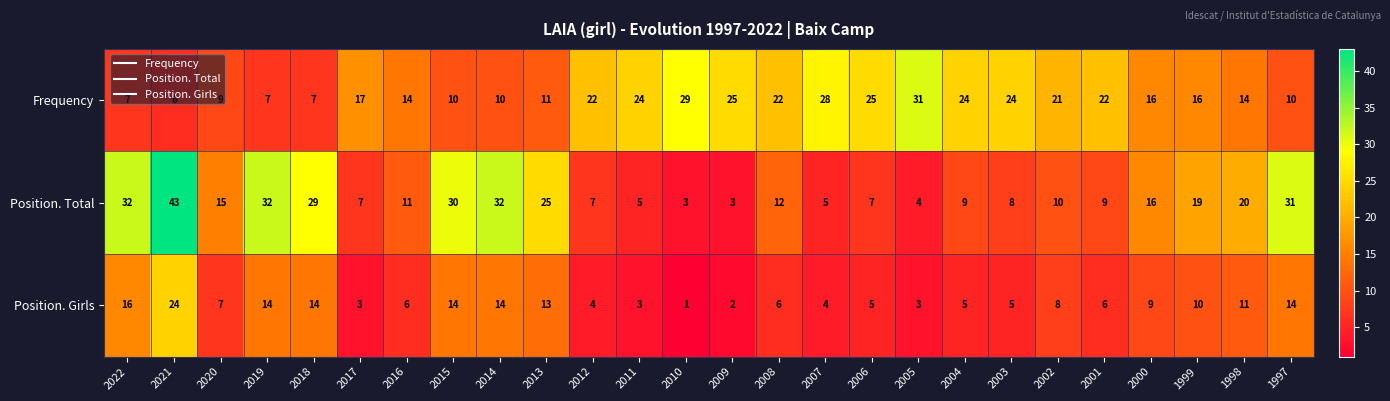

The value of Position. Total at 2014 is 32. True or false?

True